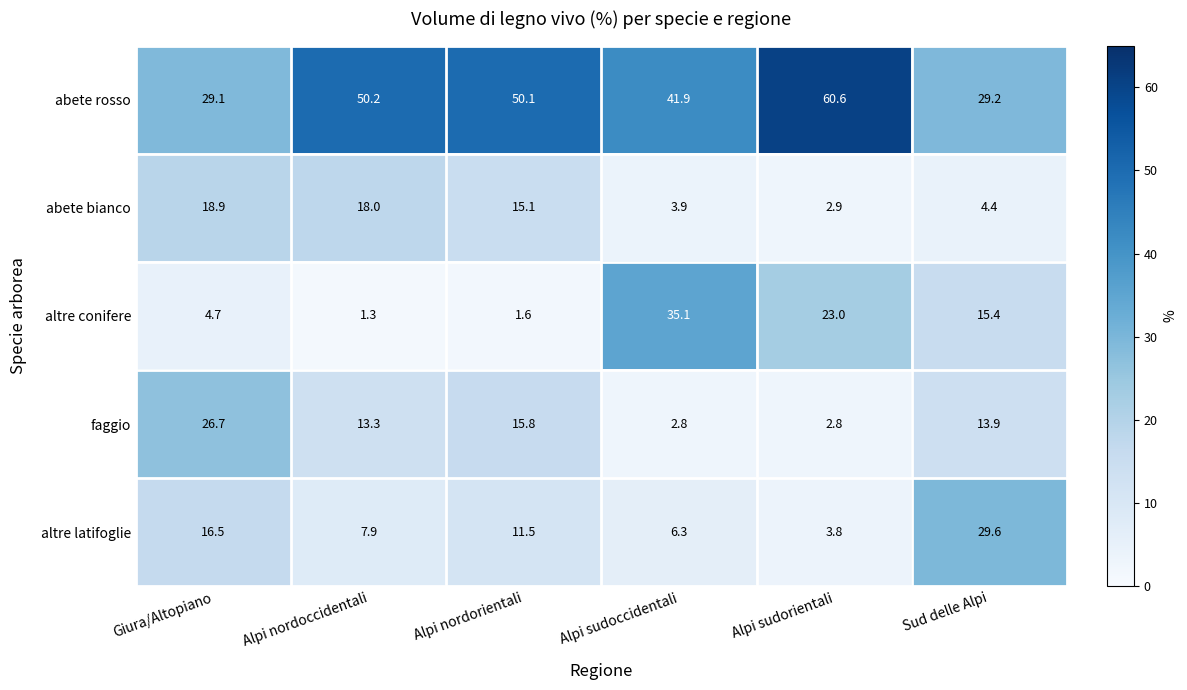

Rank the series at Sud delle Alpi from lowest to highest value.

abete bianco, faggio, altre conifere, abete rosso, altre latifoglie